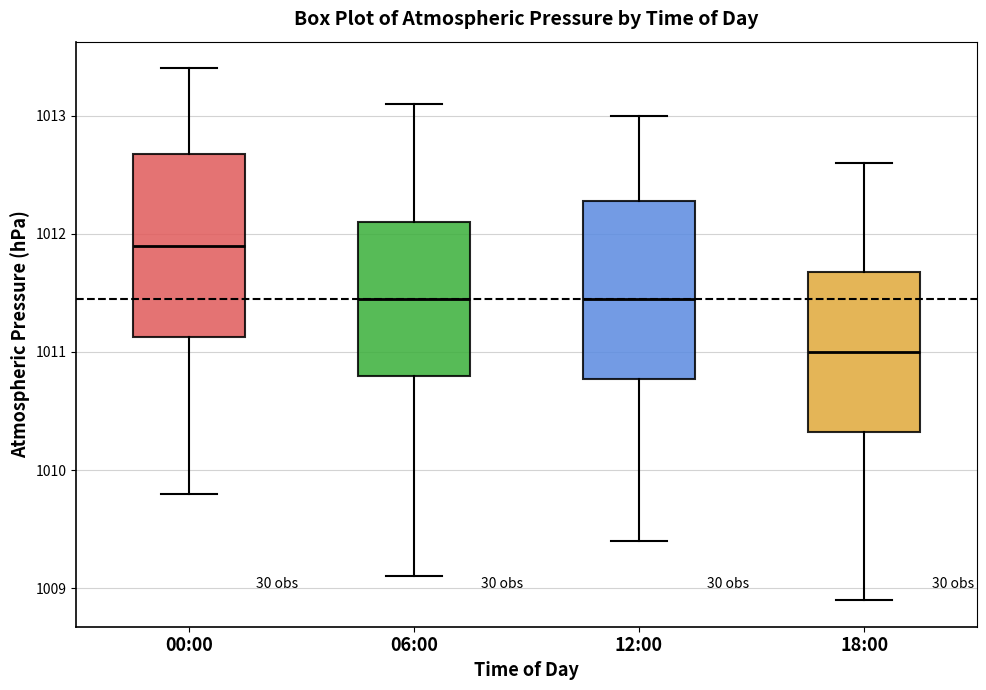

Reading left to right, read every box against the y-axis: the position of its median line, the range the box covers, and the ends of its whiskers. The values are not printed on the chart, so give them approximately, as read against the axis.

00:00: median 1011.9, box 1011.1 to 1012.7, whiskers 1009.8 to 1013.4
06:00: median 1011.5, box 1010.8 to 1012.1, whiskers 1009.1 to 1013.1
12:00: median 1011.5, box 1010.8 to 1012.3, whiskers 1009.4 to 1013.0
18:00: median 1011.0, box 1010.3 to 1011.7, whiskers 1008.9 to 1012.6